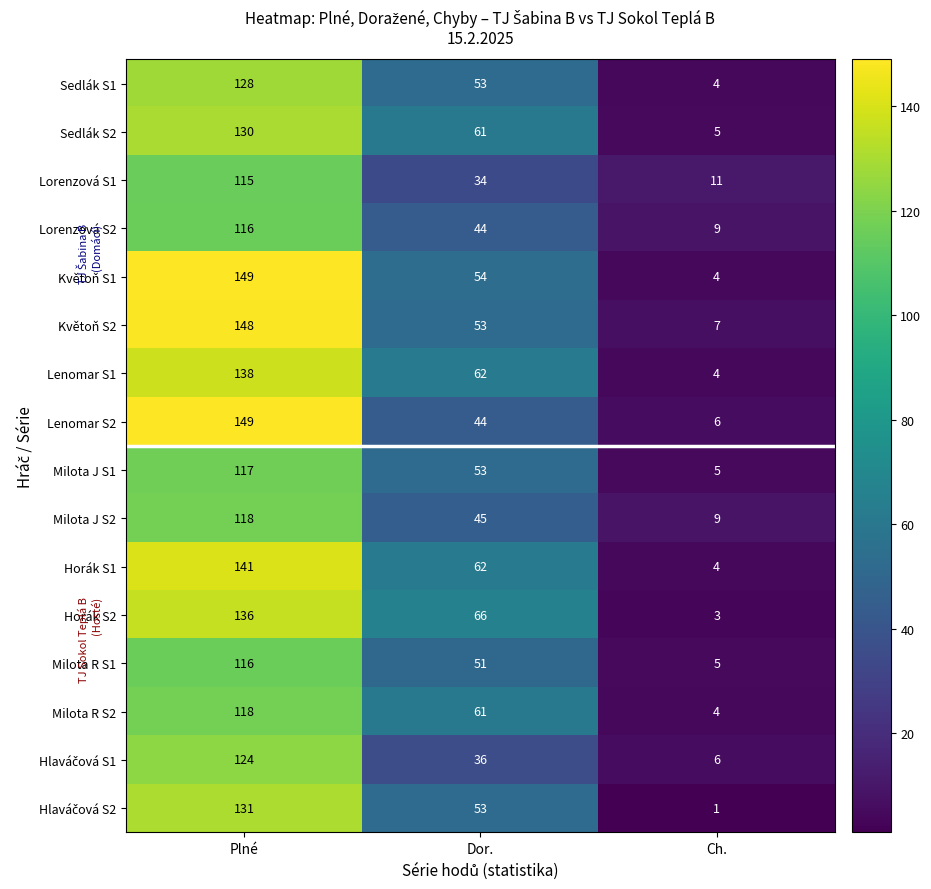

What is the difference between the highest and lowest values at Plné?

34